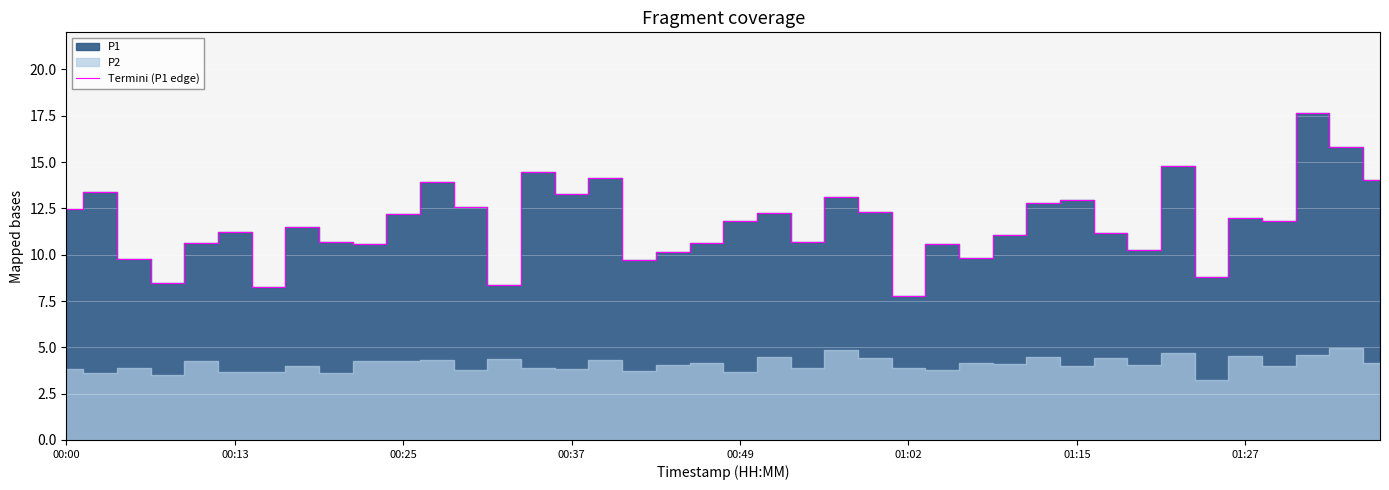

What is the change in value from 14 to 22?

-3.8